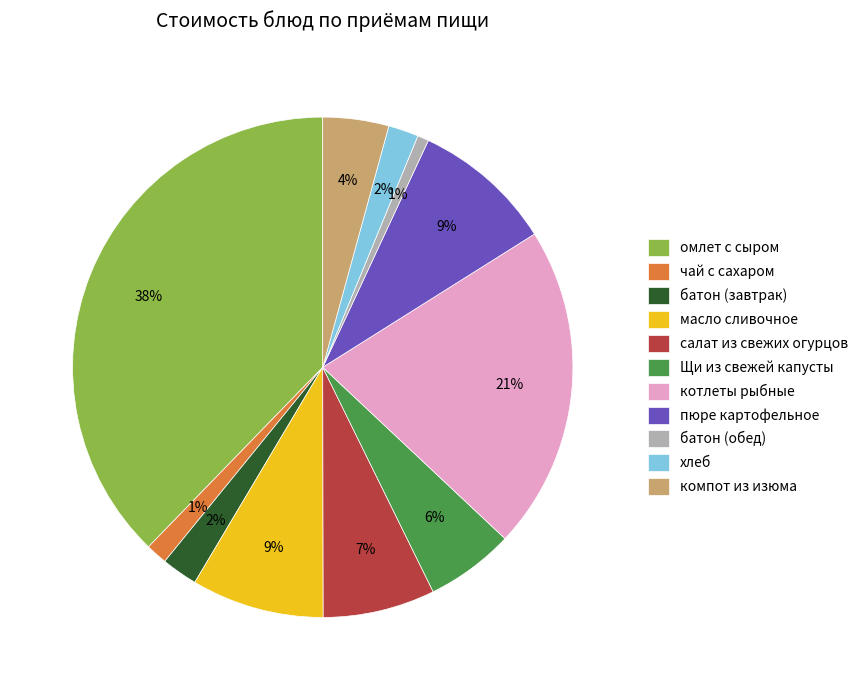

Do Щи из свежей капусты and батон (завтрак) together represent more than half of the pie?

No